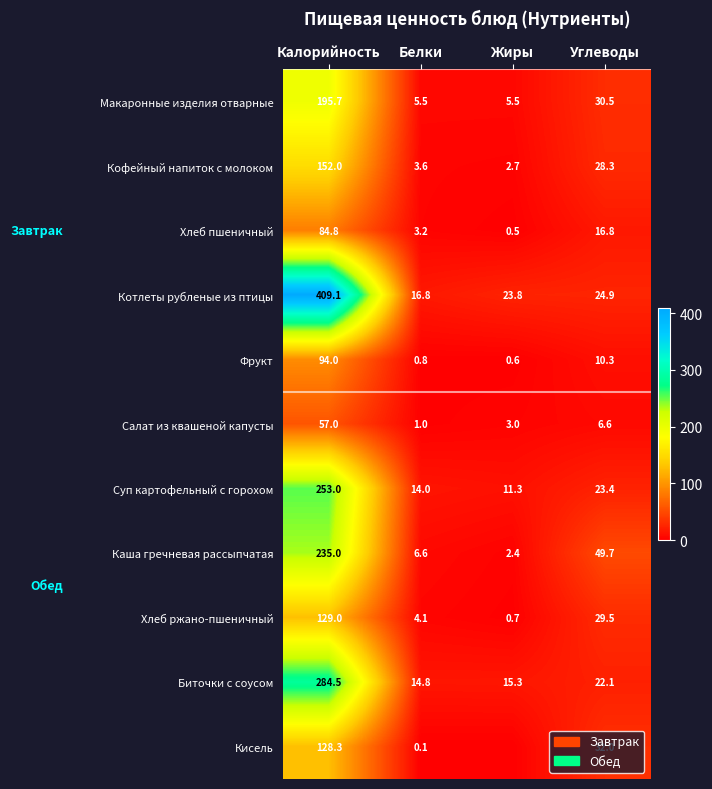

How many data points in Макаронные изделия отварные are less than 30?

2